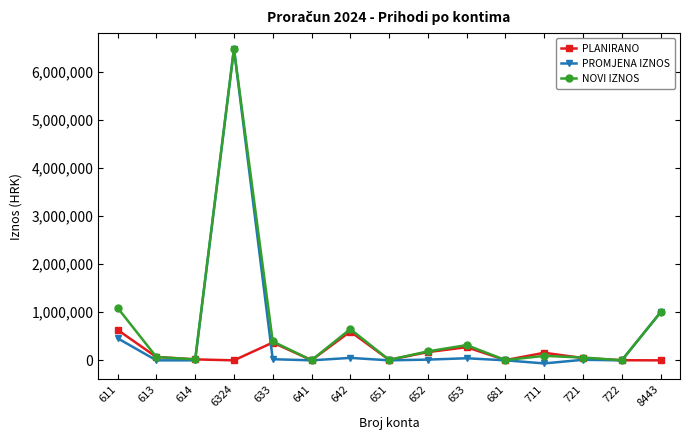

What is the total value across all series at 681?

10000